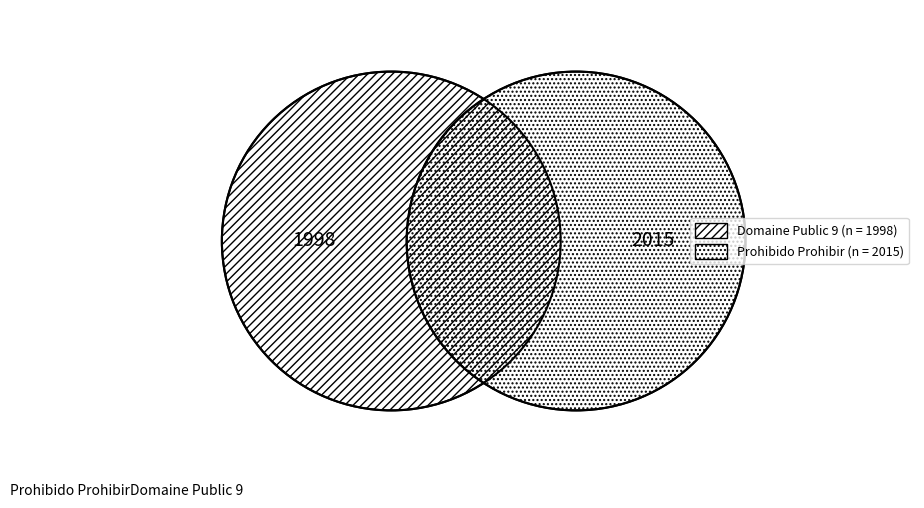

Do Domaine Public 9 and Prohibido Prohibir together represent more than half of the pie?

Yes